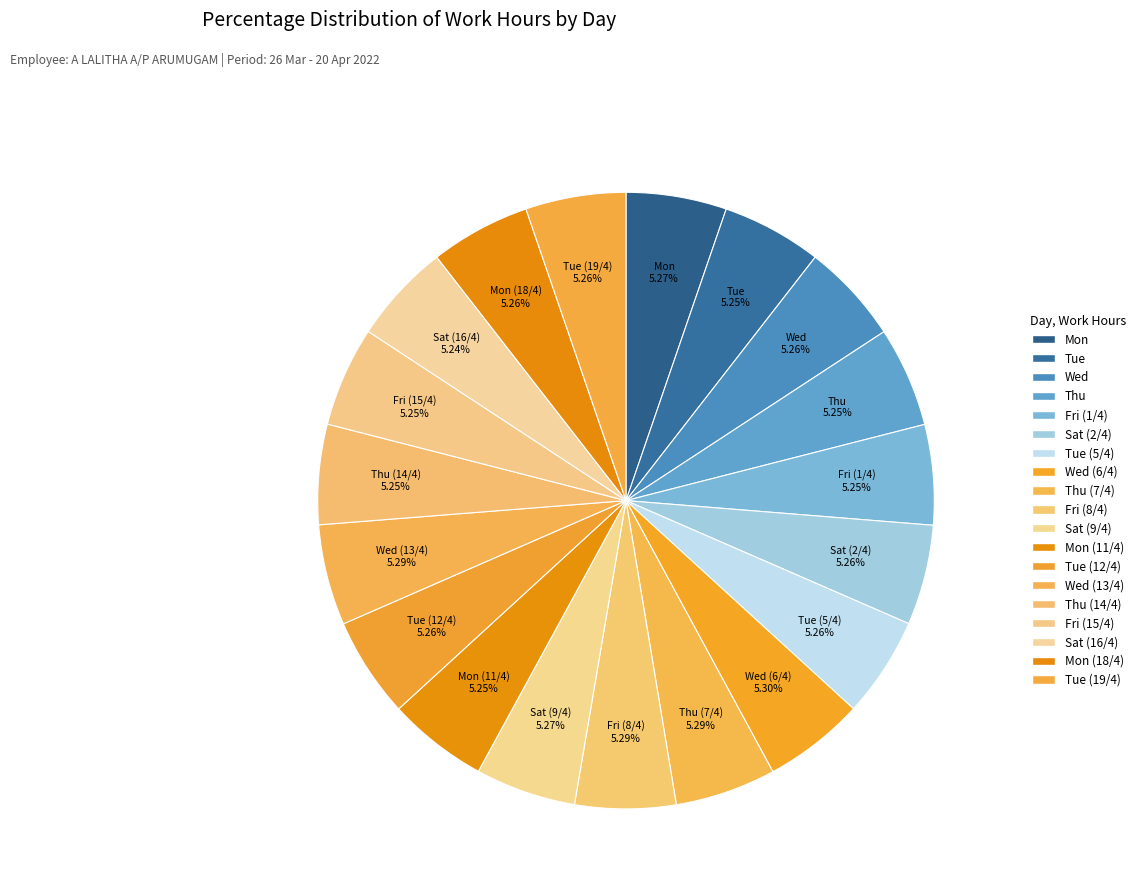

Count the number of slices in the pie.

19